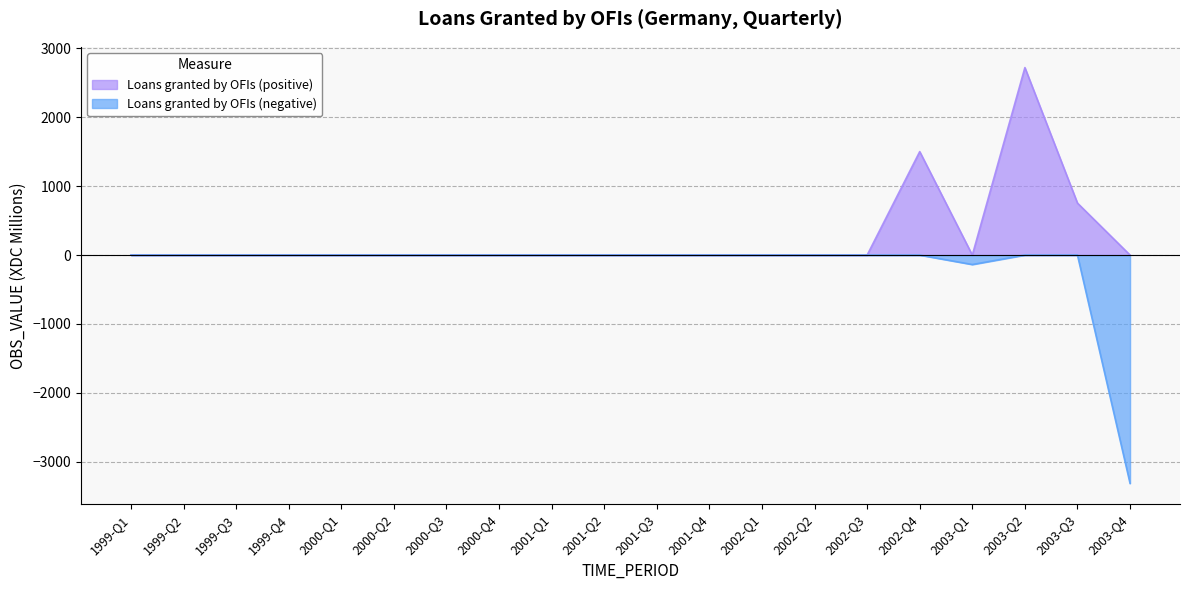

How many categories are shown in the chart?

20